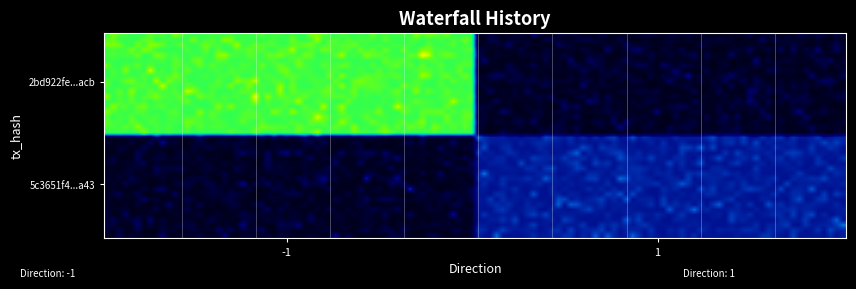

Which series has the largest total across all categories?

2bd922fe146f4e6c55a2fc8104d7c10ea884acb